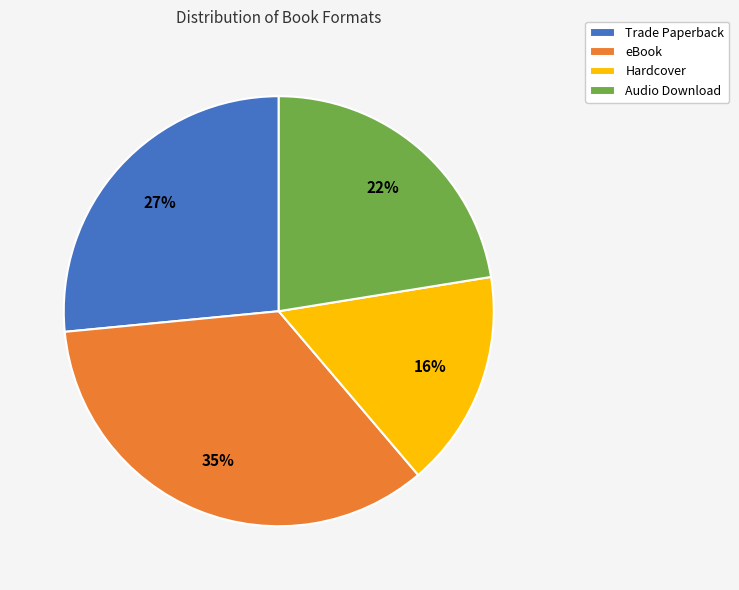

Is there a majority slice in this chart?

No